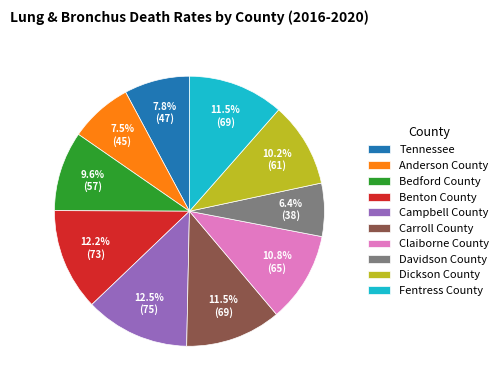

To the nearest percent, what is the difference between the largest and smallest slice percentages?

6%